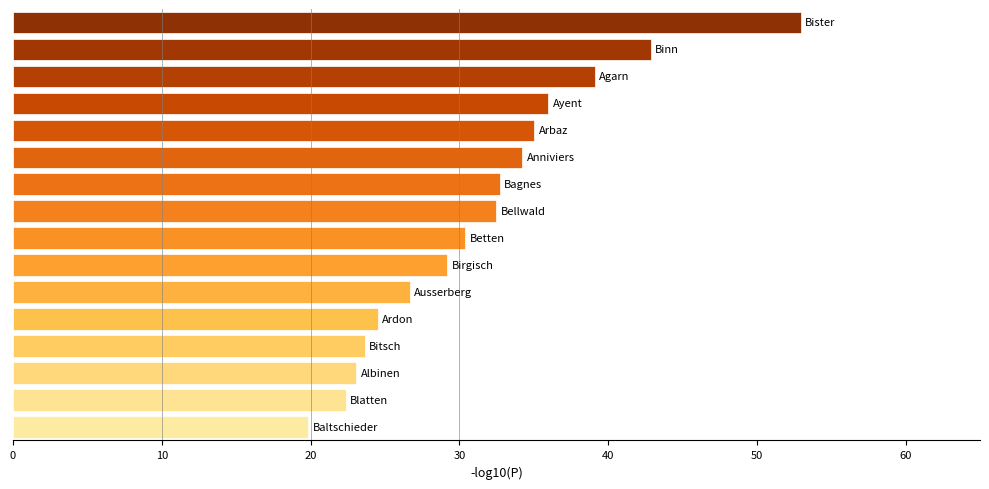

What is the smallest value displayed?

19.8